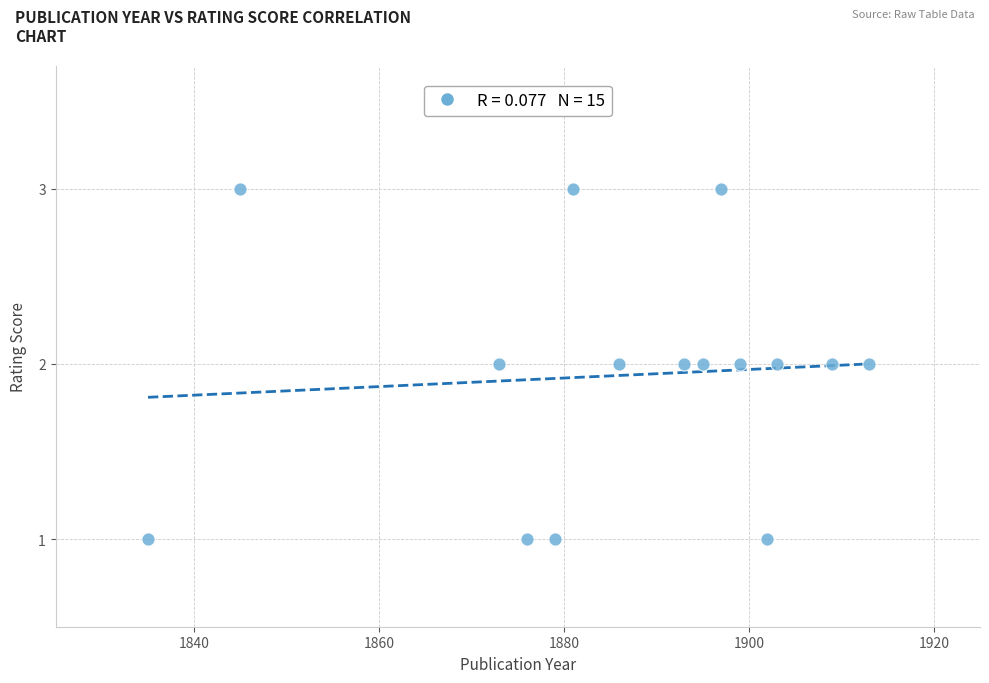

List the coordinates of all points as (Y, X) pairs, reading left to right.

(1, 1835)  (3, 1845)  (2, 1873)  (1, 1876)  (1, 1879)  (3, 1881)  (2, 1886)  (2, 1893)  (2, 1895)  (3, 1897)  (2, 1899)  (1, 1902)  (2, 1903)  (2, 1909)  (2, 1913)